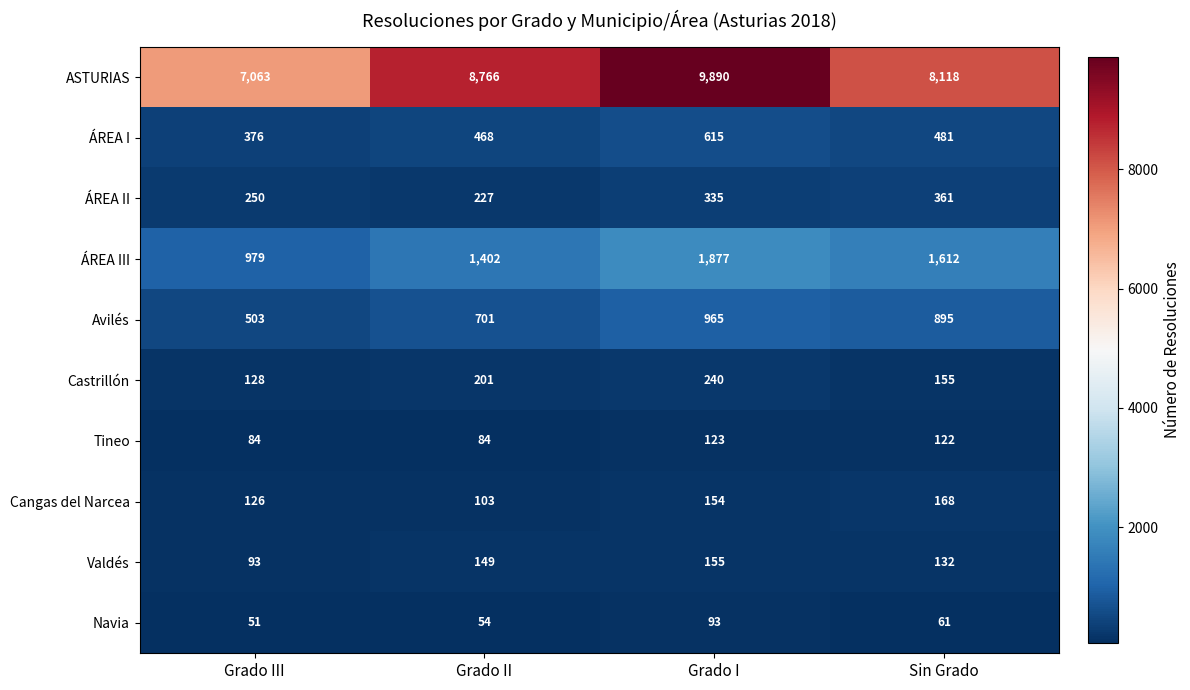

What is the difference between the maximum and minimum values in the ASTURIAS series?

2827